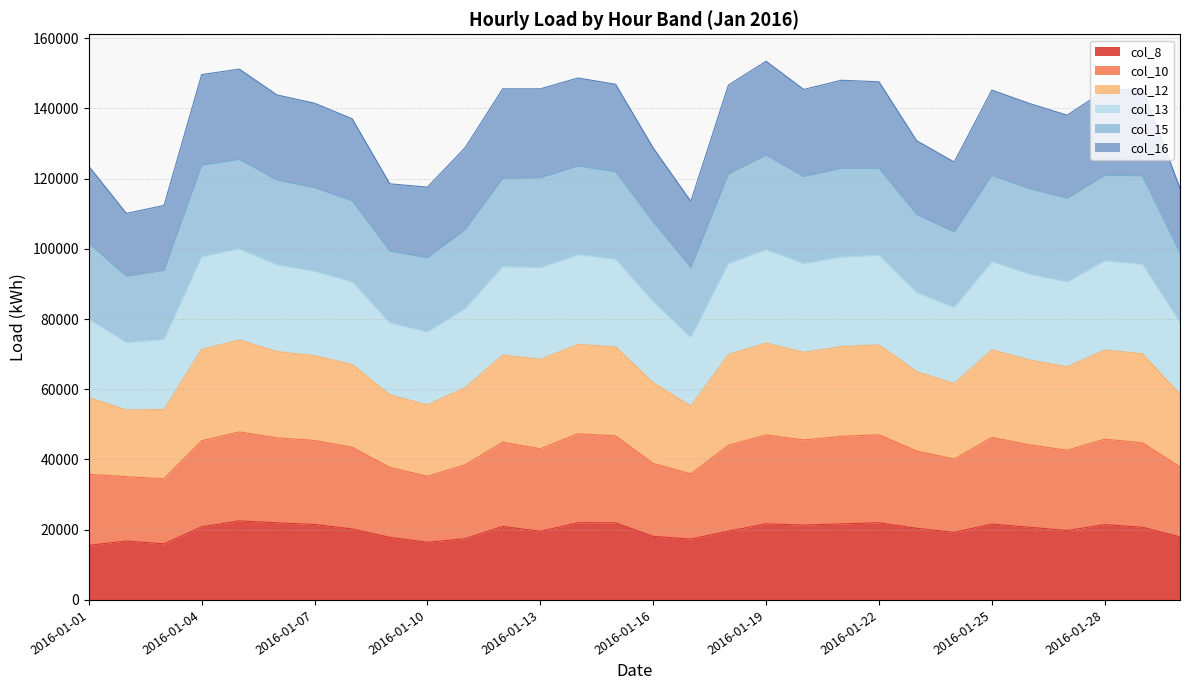

The value of col_8 at 2016-01-28 is 32620. True or false?

False